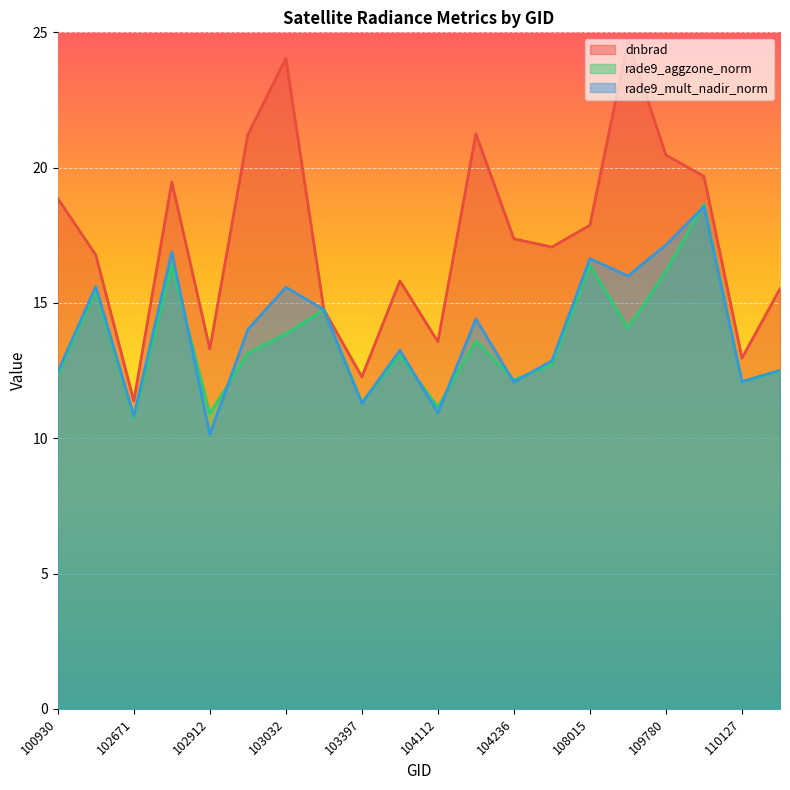

List the labels in order of dnbrad value, largest first.

108715, 103032, 104229, 102920, 109780, 109954, 102792, 100930, 108015, 104236, 104355, 102551, 103761, 110299, 103279, 104112, 102912, 110127, 103397, 102671